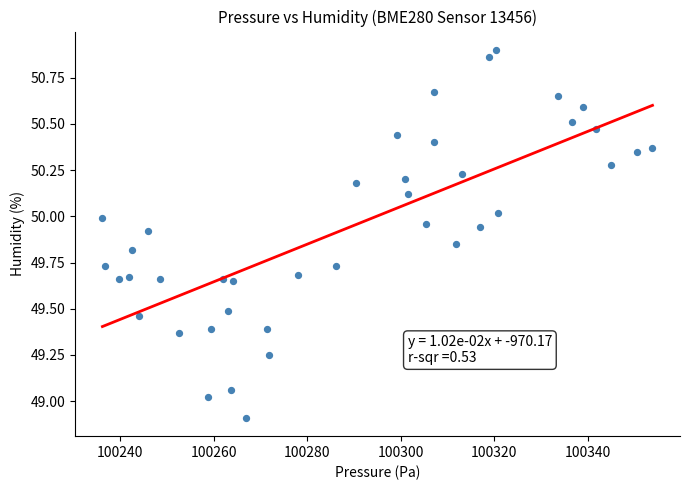

What is the range of X values (max minus min)?

117.7